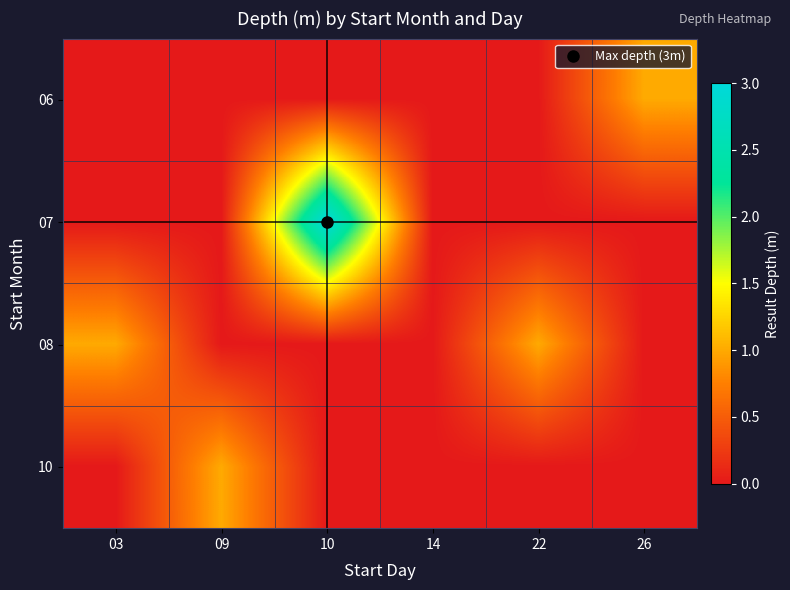

Between 22 and 10, which is larger?

22